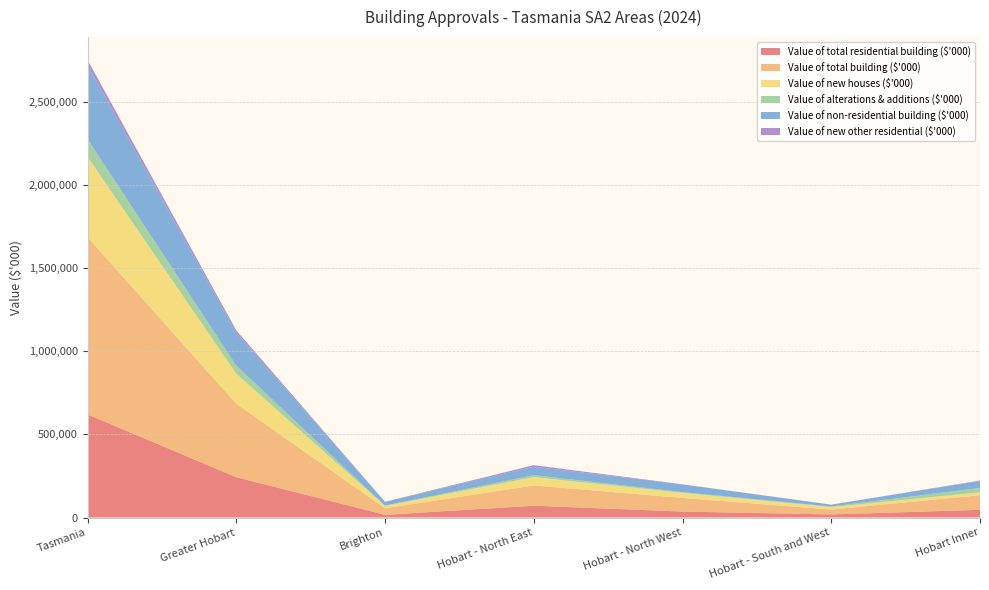

Reading left to right, transcribe all the data shown in this chart.

Value of total residential building ($'000): Tasmania=620321	Greater Hobart=242498	Brighton=16351	Hobart - North East=71160	Hobart - North West=35820	Hobart - South and West=18524	Hobart Inner=46320
Value of total building ($'000): Tasmania=1065794	Greater Hobart=441661	Brighton=39111	Hobart - North East=121878	Hobart - North West=82034	Hobart - South and West=29584	Hobart Inner=88009
Value of new houses ($'000): Tasmania=483642	Greater Hobart=180980	Brighton=14827	Hobart - North East=50337	Hobart - North West=30893	Hobart - South and West=14734	Hobart Inner=17738
Value of alterations & additions ($'000): Tasmania=105996	Greater Hobart=48771	Brighton=1524	Hobart - North East=11461	Hobart - North West=4042	Hobart - South and West=3790	Hobart Inner=26082
Value of non-residential building ($'000): Tasmania=445473	Greater Hobart=199163	Brighton=22760	Hobart - North East=50717	Hobart - North West=46214	Hobart - South and West=11059	Hobart Inner=41688
Value of new other residential ($'000): Tasmania=30683	Greater Hobart=12747	Brighton=0	Hobart - North East=9362	Hobart - North West=885	Hobart - South and West=0	Hobart Inner=2500